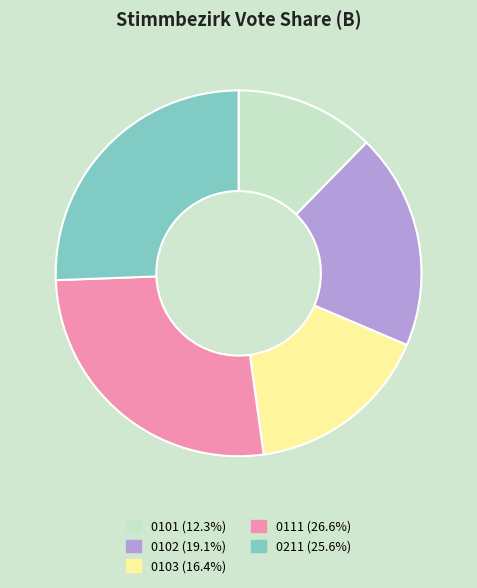

Approximately how many times larger is the value at 0102 compared to 0103?

1.2